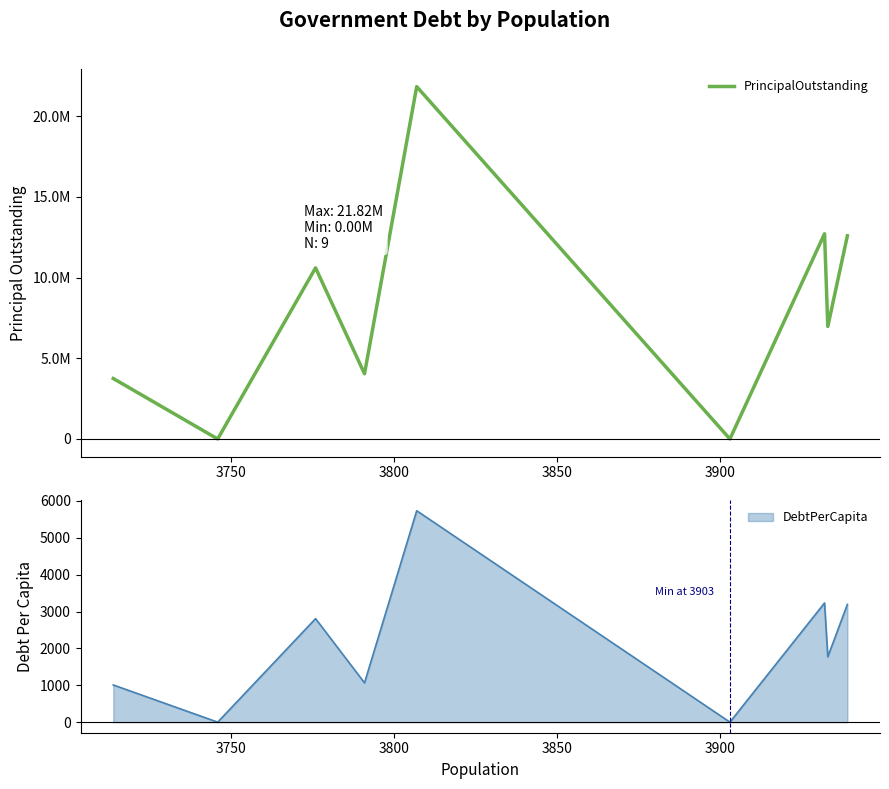

How many values are above zero?

7